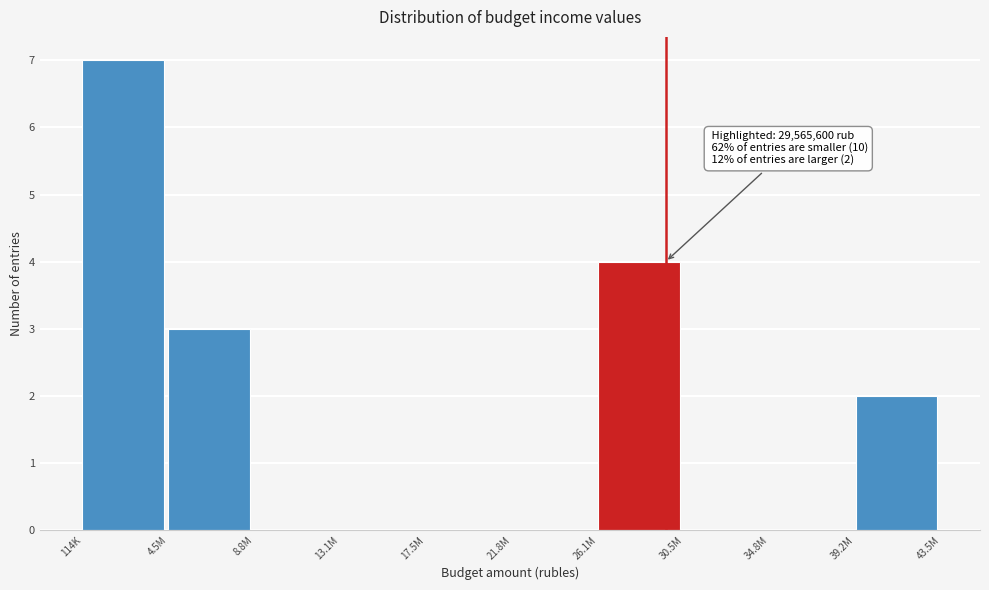

The value at 114K is 7. True or false?

True